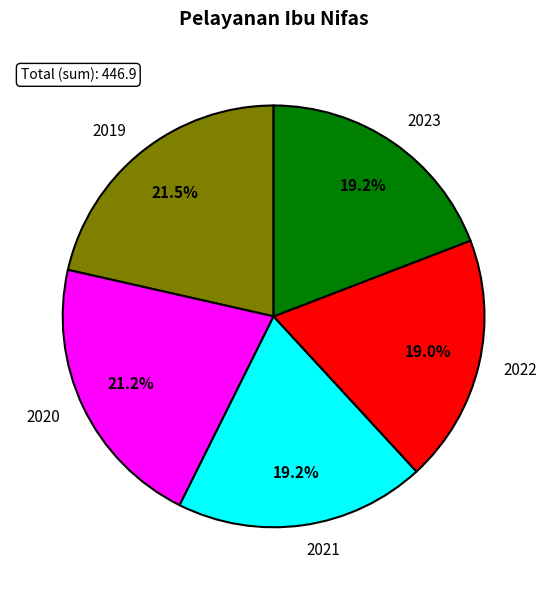

Which has a higher value, 2019 or 2022?

2019